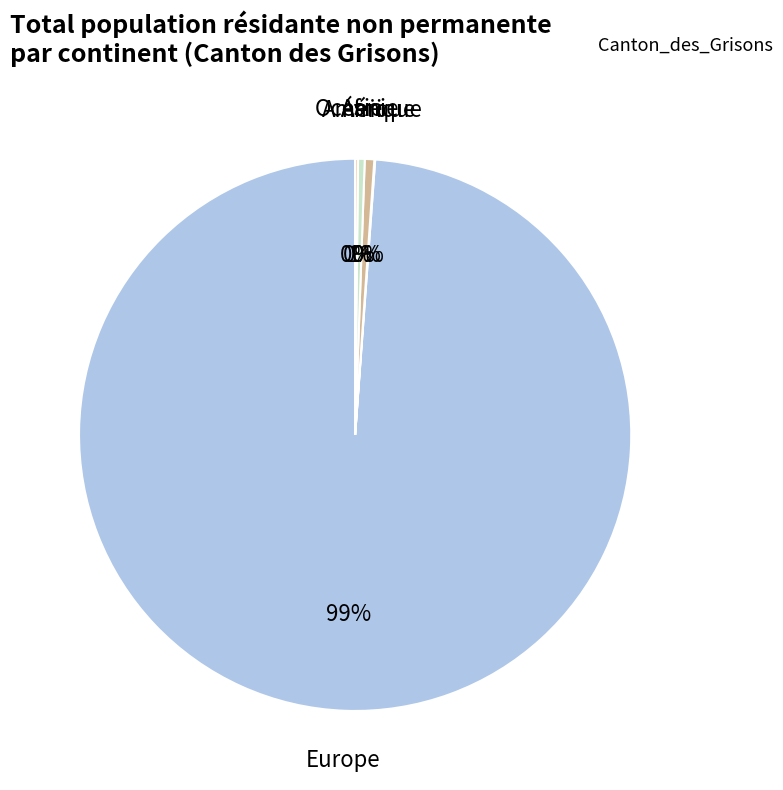

Between Europe and Amérique, which is larger?

Europe